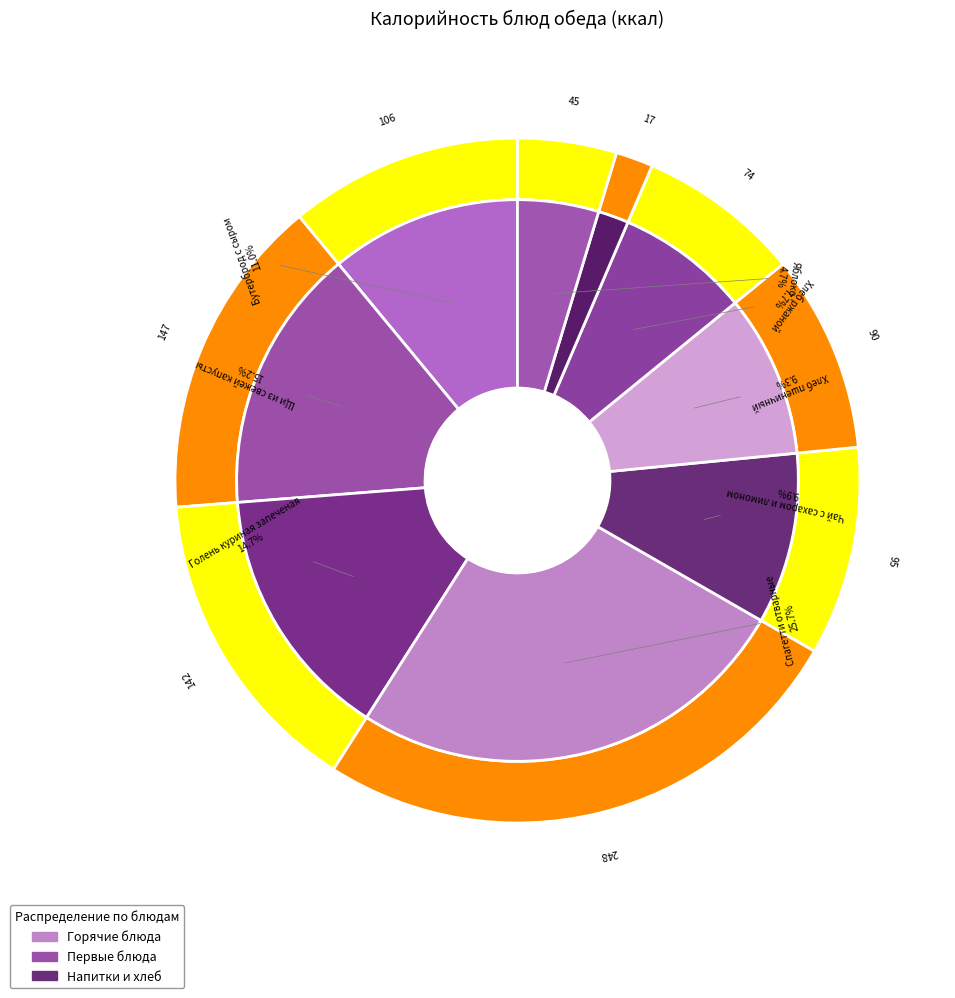

Approximately how many times larger is the value at Щи из свежей капусты compared to Голень куриная запеченая?

1.0